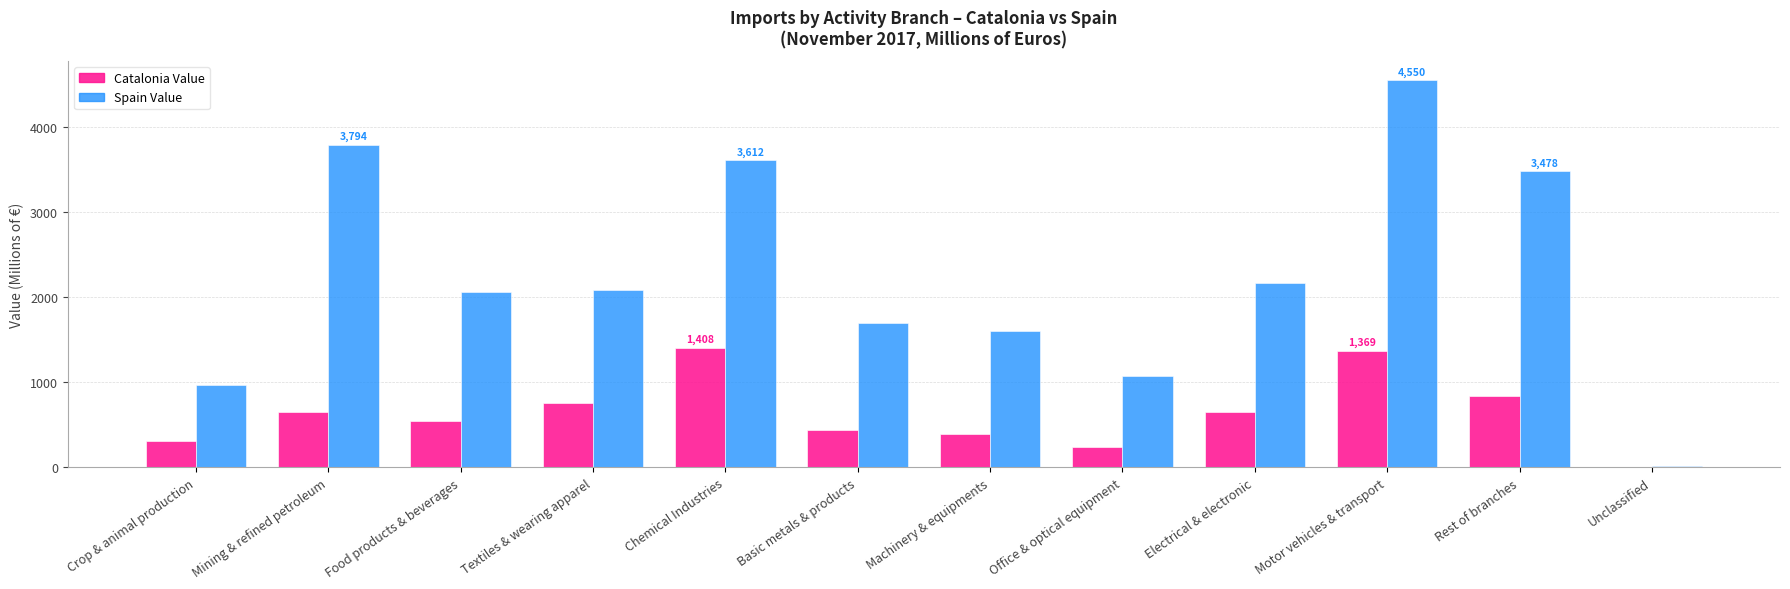

True or false: Spain Value has a value of 1685.7 at Motor vehicles & transport.

False